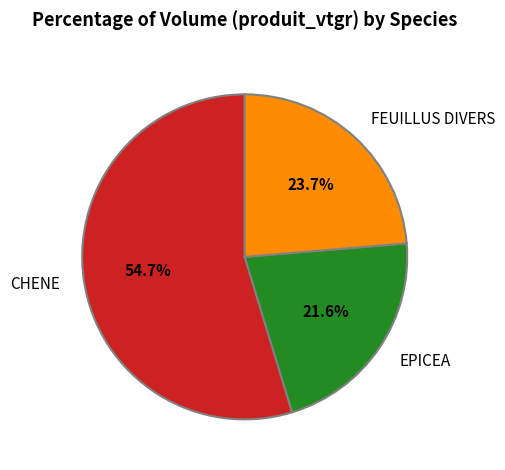

True or false: EPICEA accounts for 22% of the total.

True